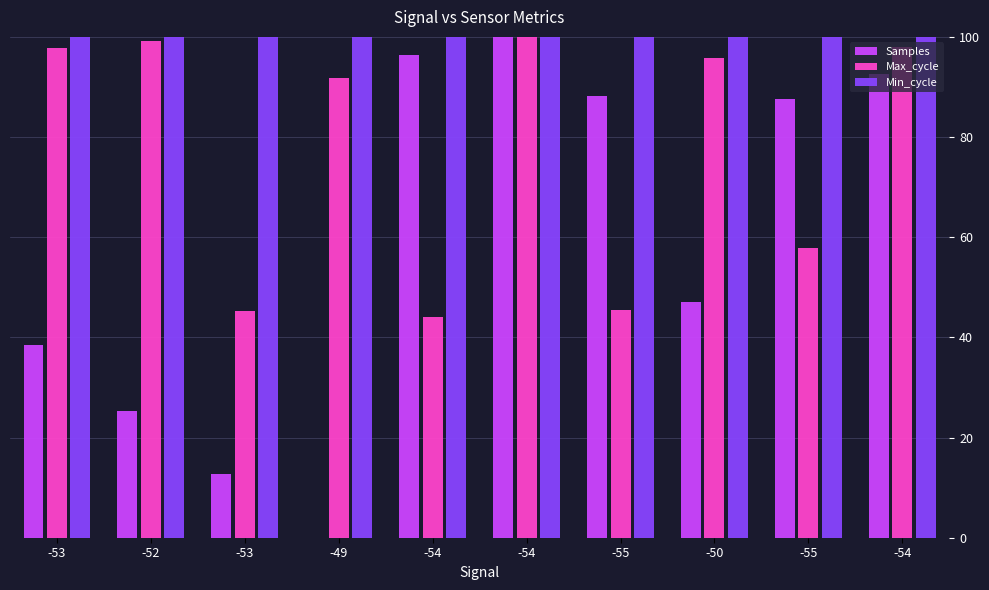

Is it true that Max_cycle equals 127.2 at -53?

False